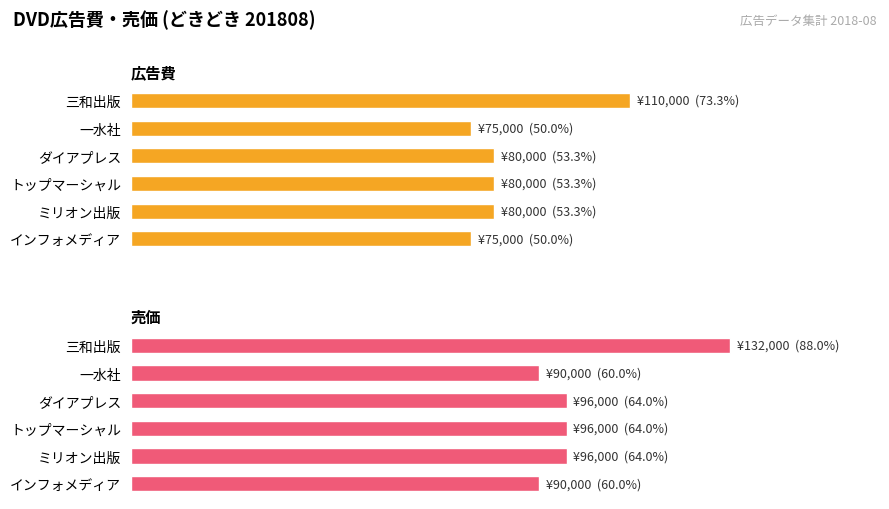

Is it true that 売価 equals 132000 at 0?

True